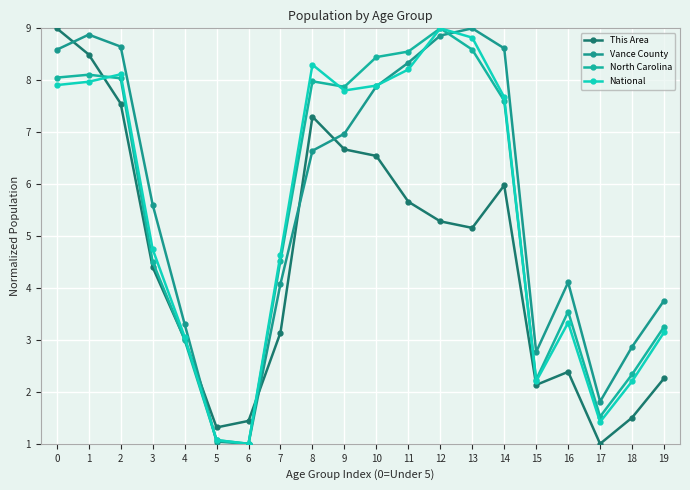

Is this an area chart (filled region under the line)?

No